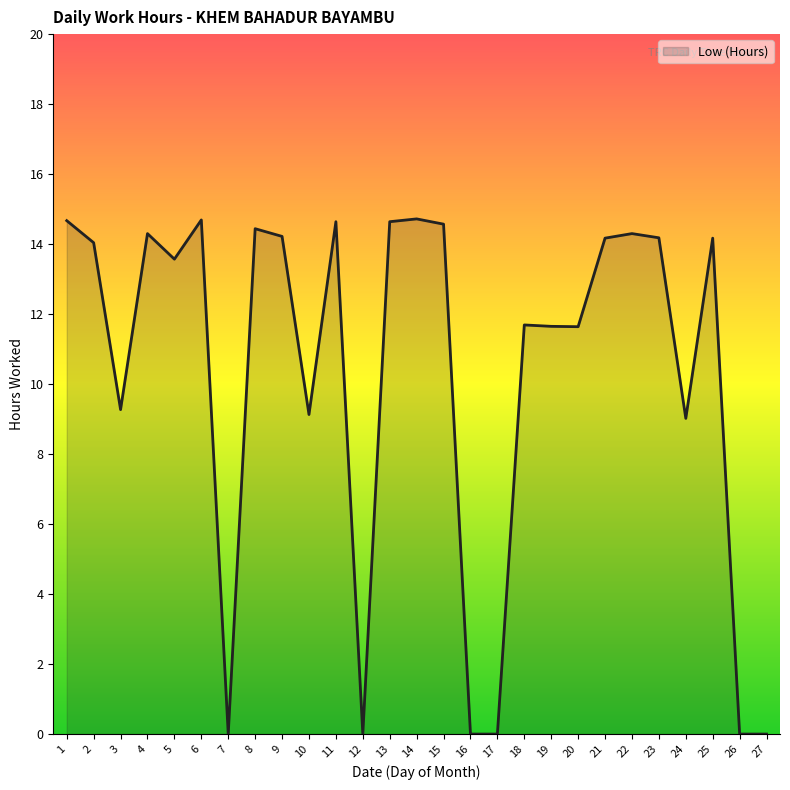

Rank the categories by value from lowest to highest.

7, 12, 16, 17, 26, 27, 24, 10, 3, 20, 19, 18, 5, 2, 21, 25, 23, 9, 4, 22, 8, 15, 11, 13, 1, 6, 14